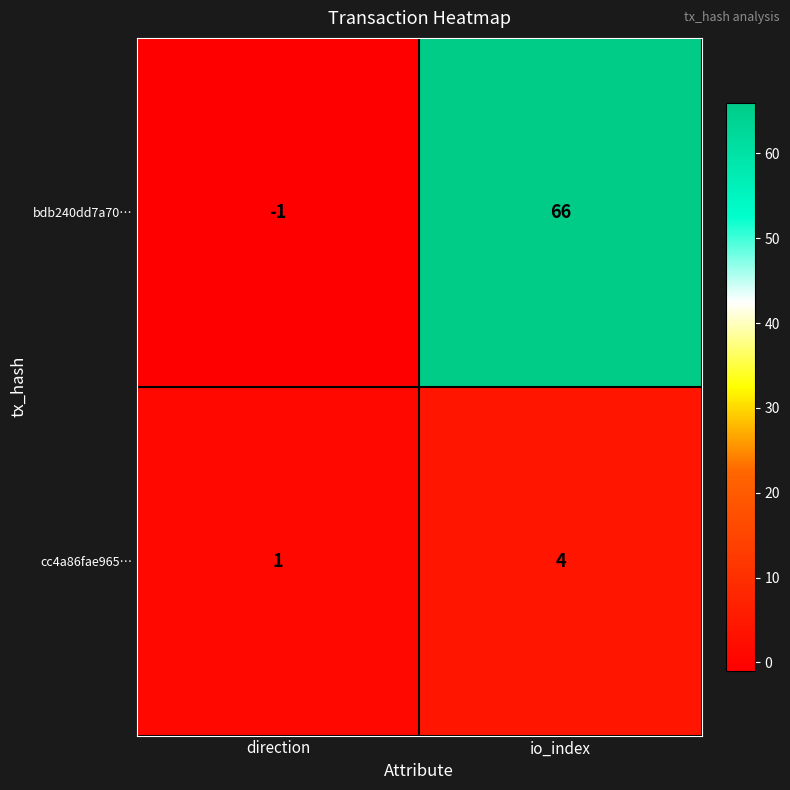

List the series in order of their peak value, lowest first.

cc4a86fae965…, bdb240dd7a70…